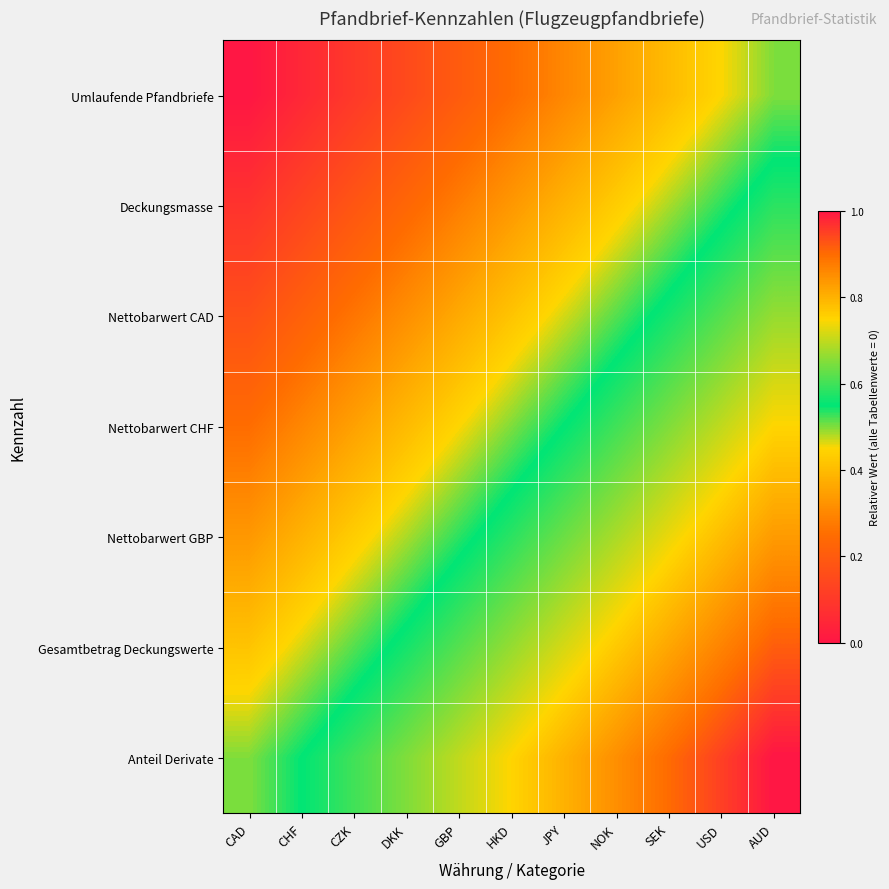

At how many categories does at least one series exceed 0?

11